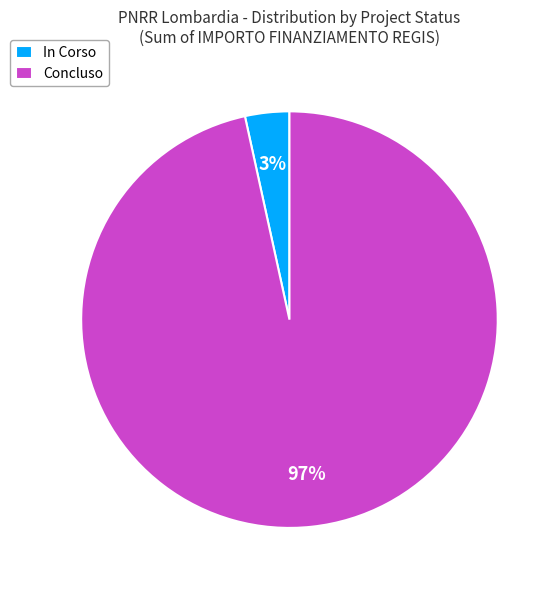

To the nearest percent, what is the average slice percentage?

50%